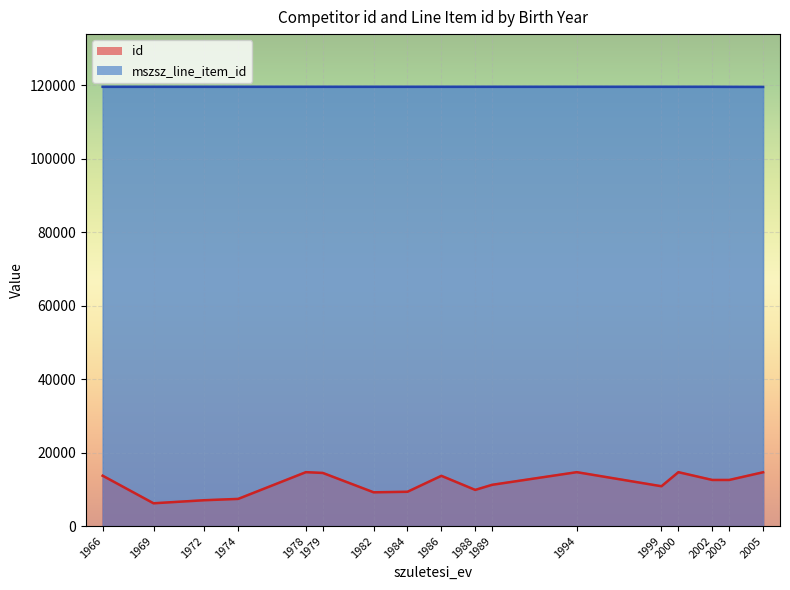

What is the spread (max minus min) of values at 2003?

106479